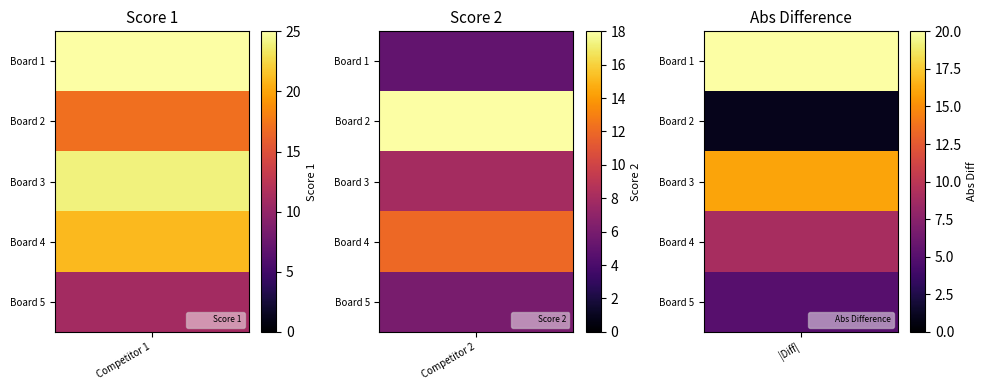

Which series changed the most between Board 2 and Board 4?

Score 2